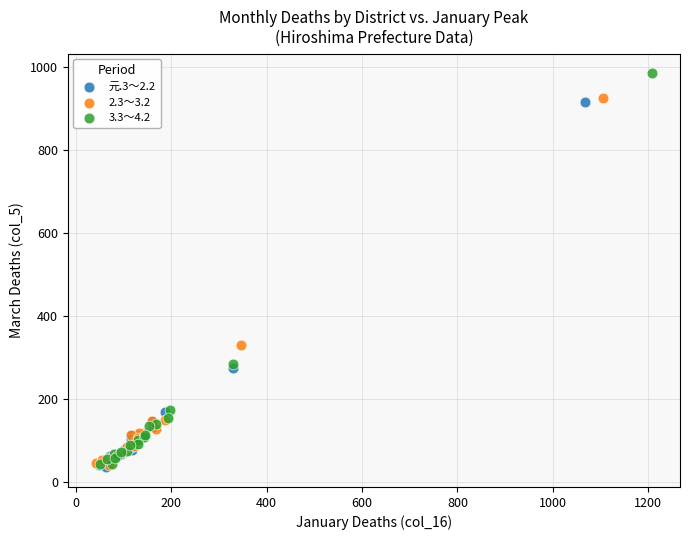

Which series reaches the maximum Y coordinate?

3.3～4.2